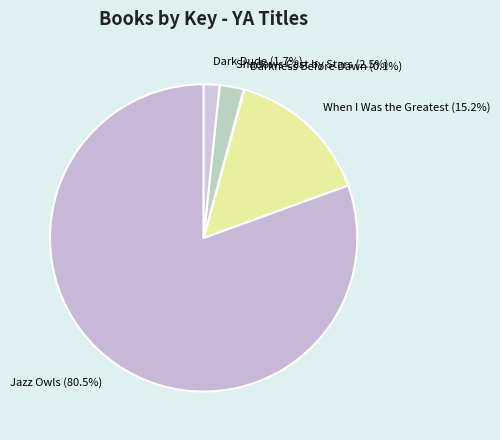

How much of the chart is everything except When I Was the Greatest (15.2%)?

84.8%